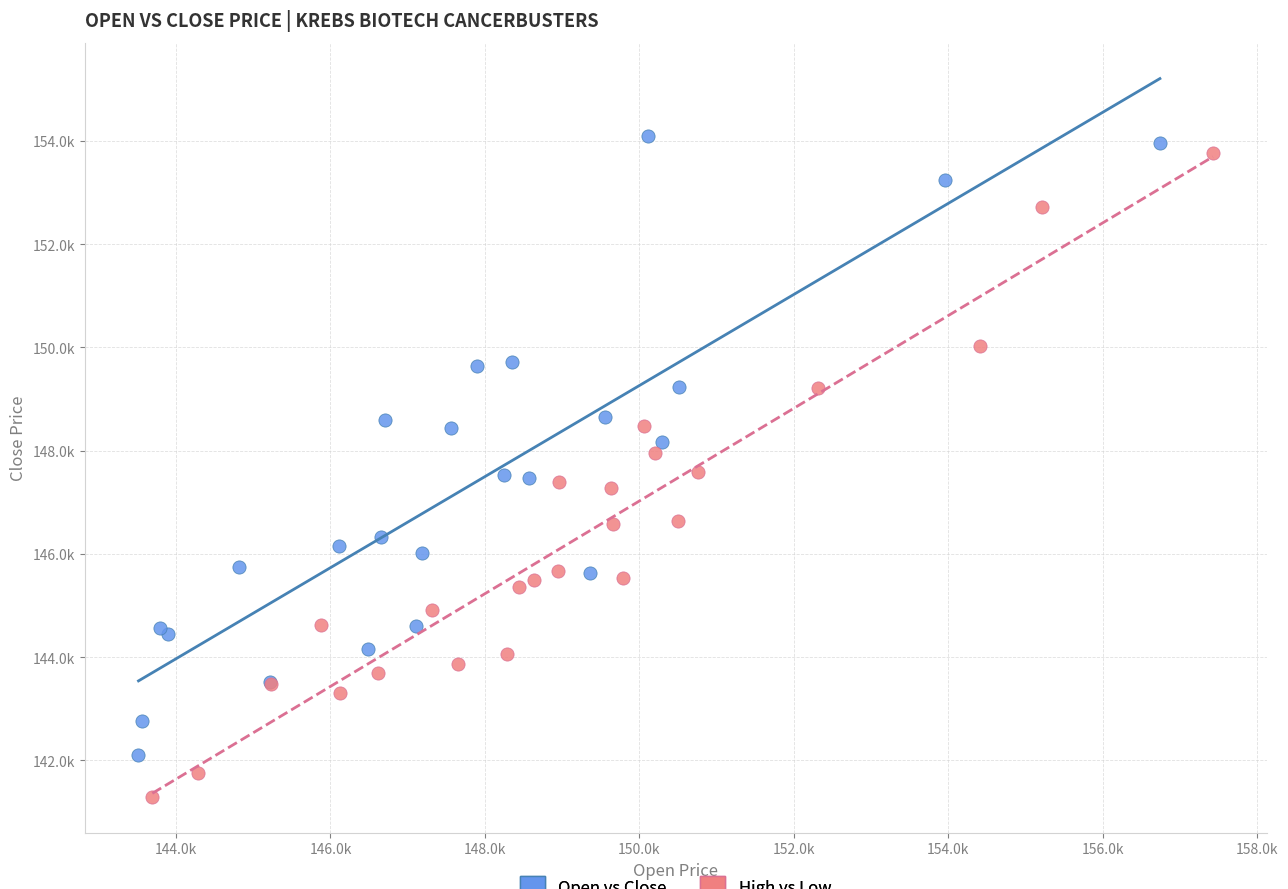

Which series reaches the maximum Y coordinate?

Open vs Close